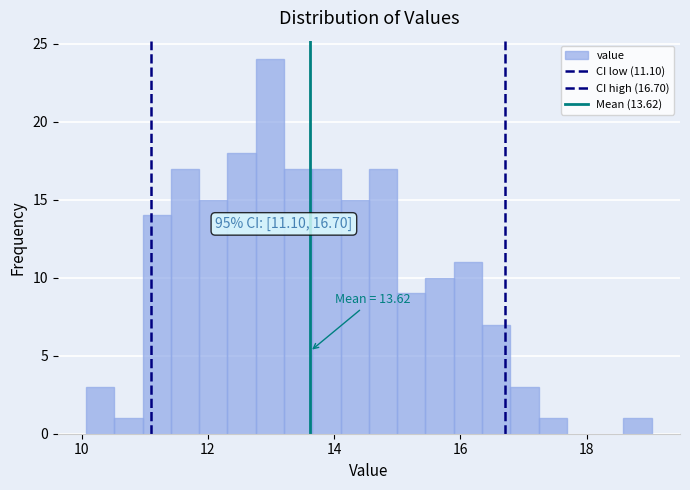

Read against the x-axis, roughly where is the centre of the tallest bar?

13.0